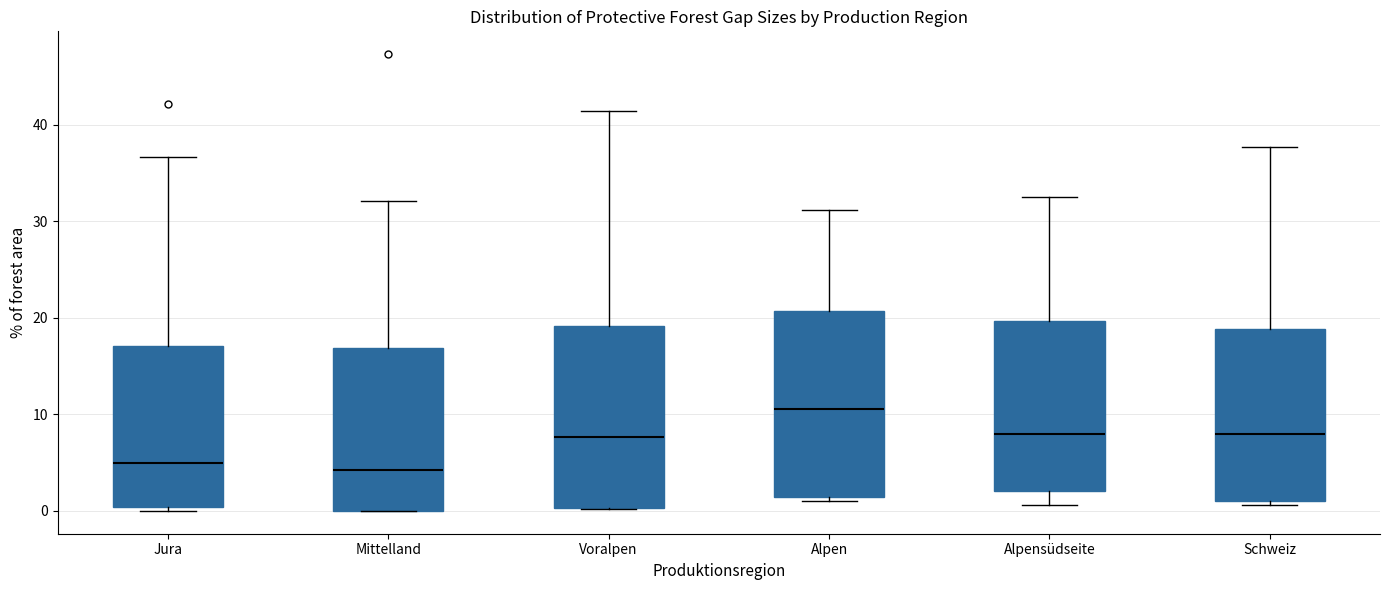

Where is the upper edge of the box for Alpensüdseite on the y-axis? The values are not printed on the chart, so give them approximately, as read against the axis.

20